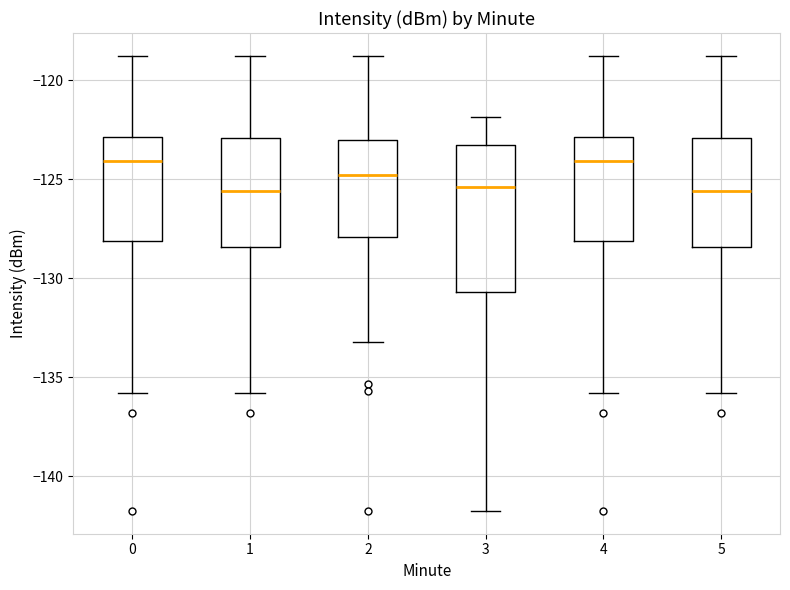

Where is the upper edge of the box at x = 3 on the y-axis? The values are not printed on the chart, so give them approximately, as read against the axis.

-123.5